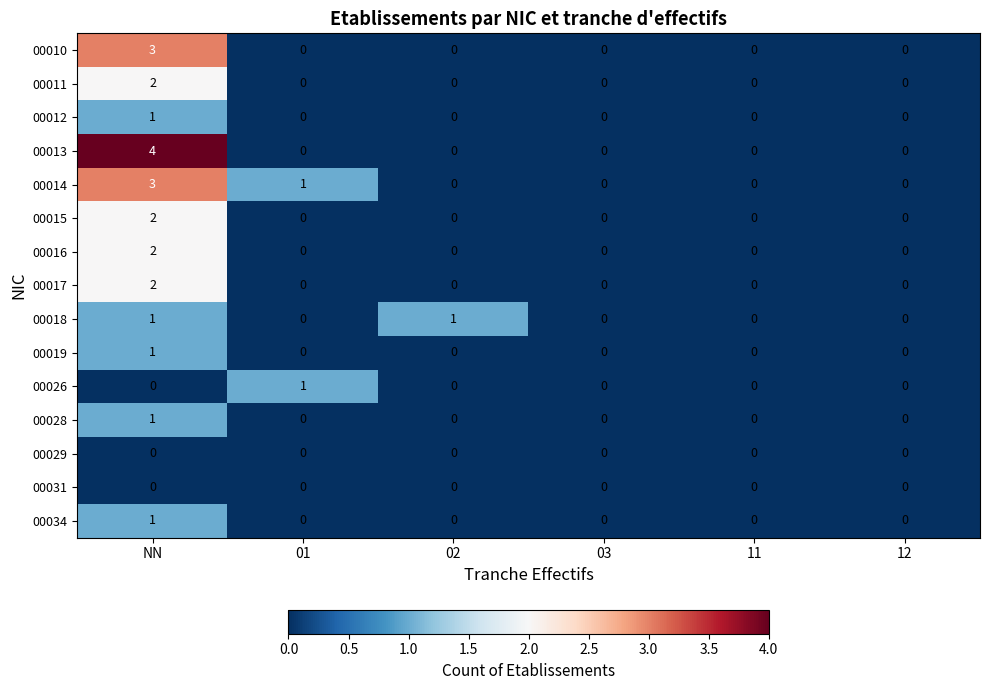

What is the difference between the maximum and minimum values in the 00014 series?

3